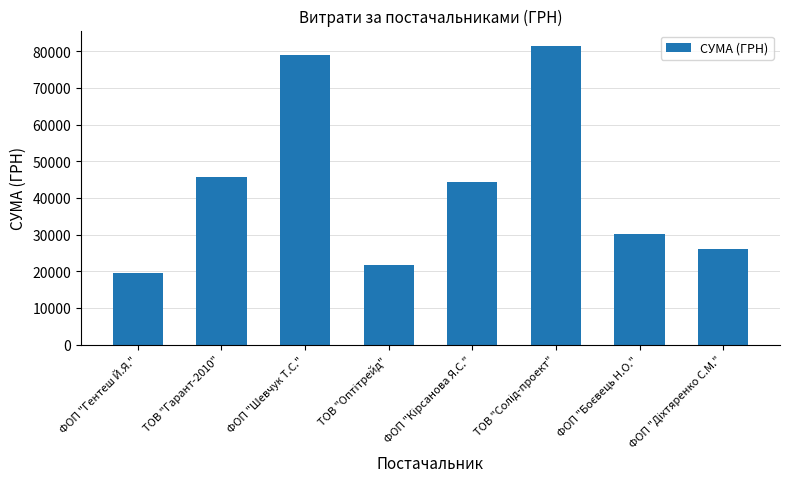

Does the chart contain stacked bars?

No